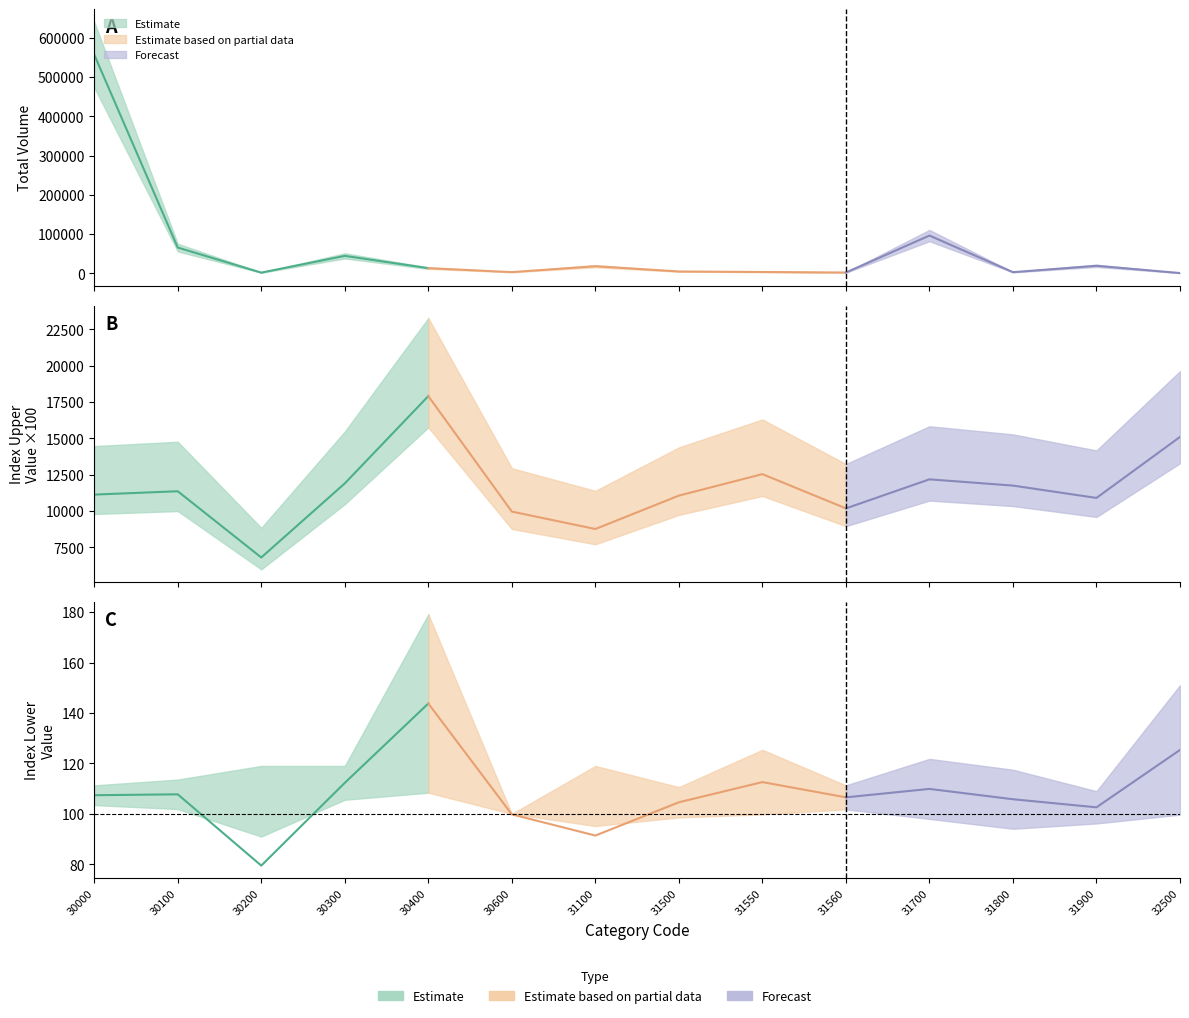

Where do Index (lower) and Index (upper) first cross each other?

30100 and 30200